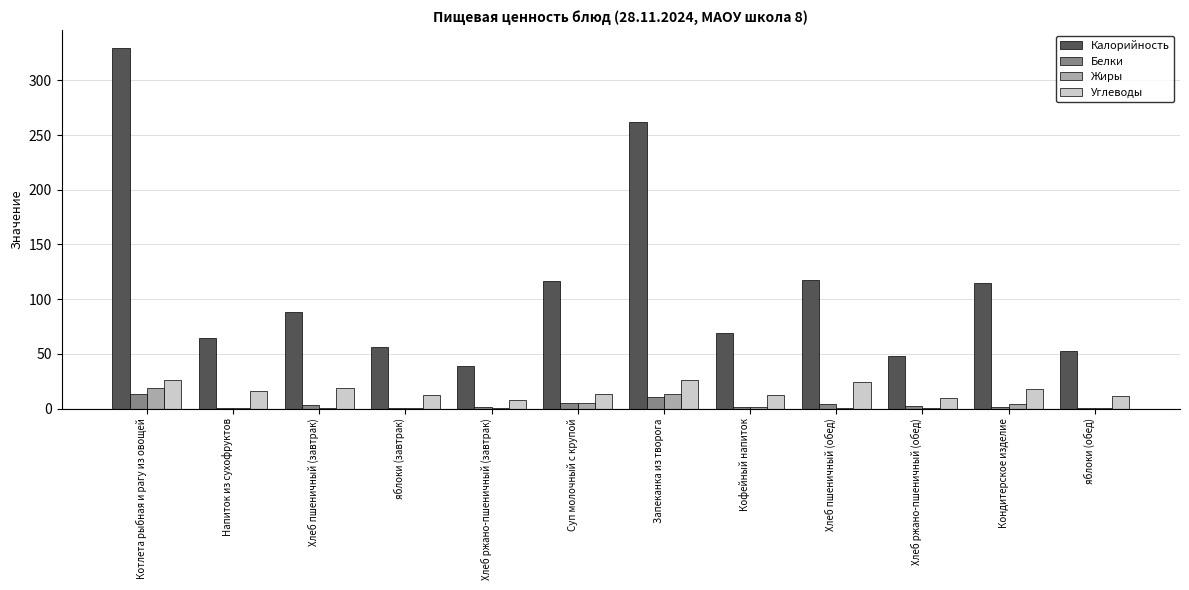

The Углеводы series shows 7.5 at Хлеб ржано-пшеничный (завтрак). True or false?

True